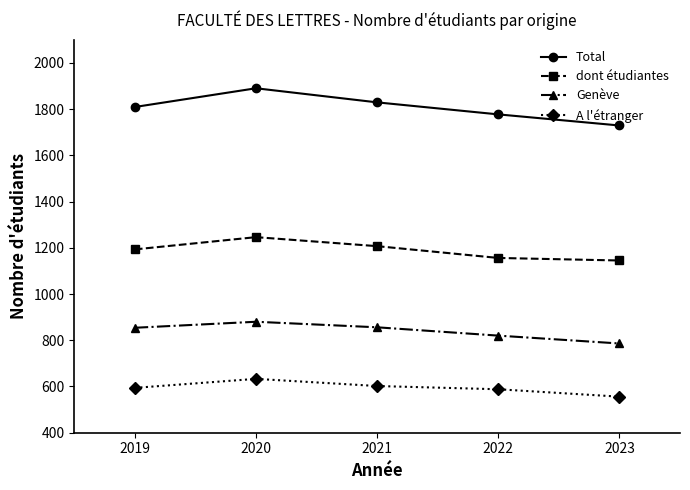

What is the value of the A l'étranger point at the 3rd from the left?

602